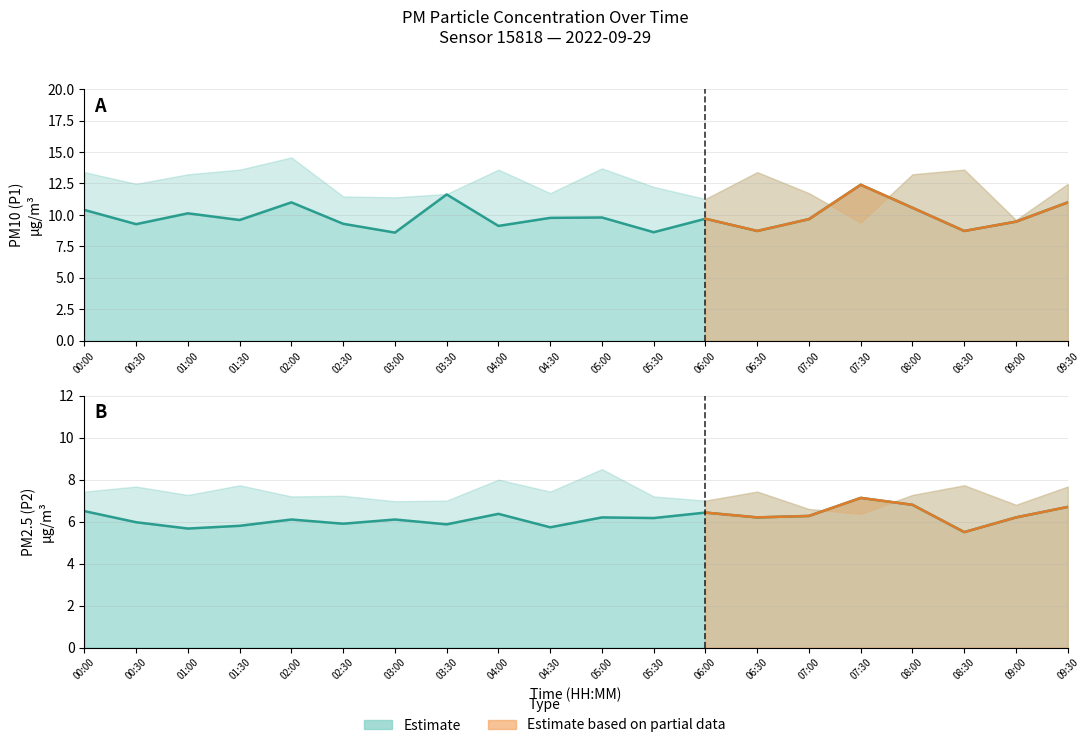

What is the difference between the highest and lowest values at 00:00?

3.9